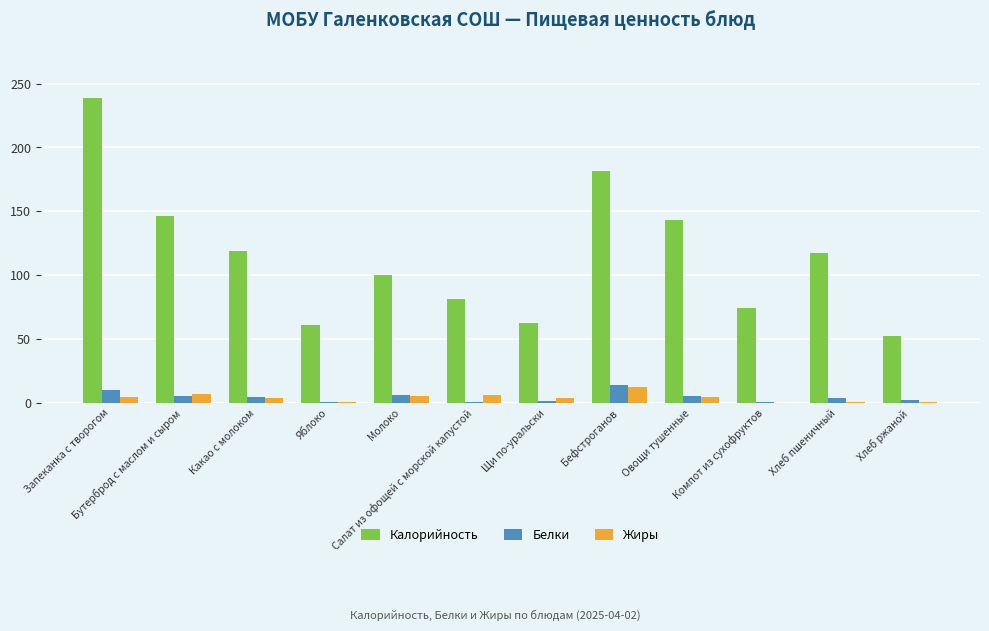

Which category has the highest value across all series?

Запеканка с творогом